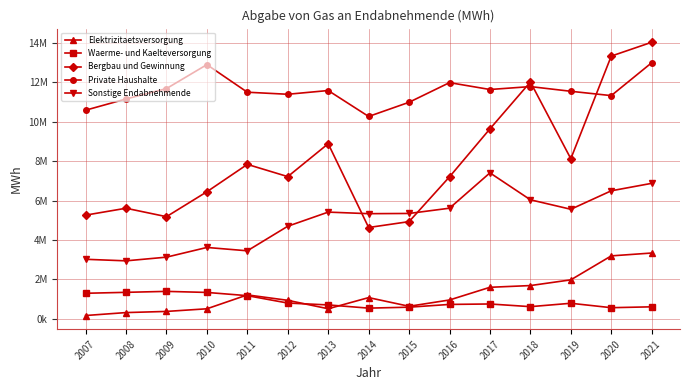

What is the total value across all series at 2013?

27109990